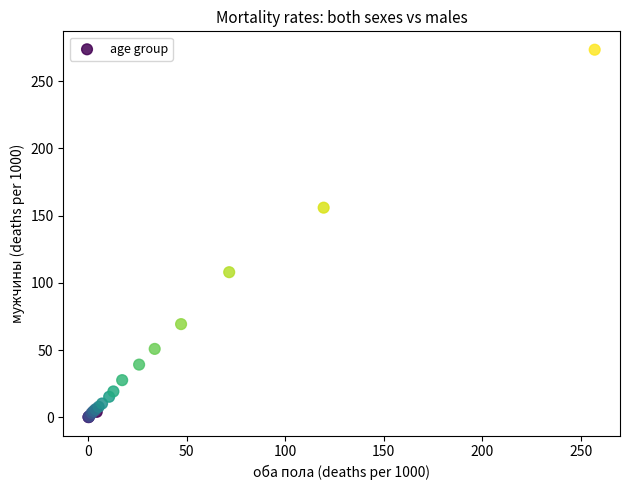

What Y value in the scatter plot is closest to 136?

155.9